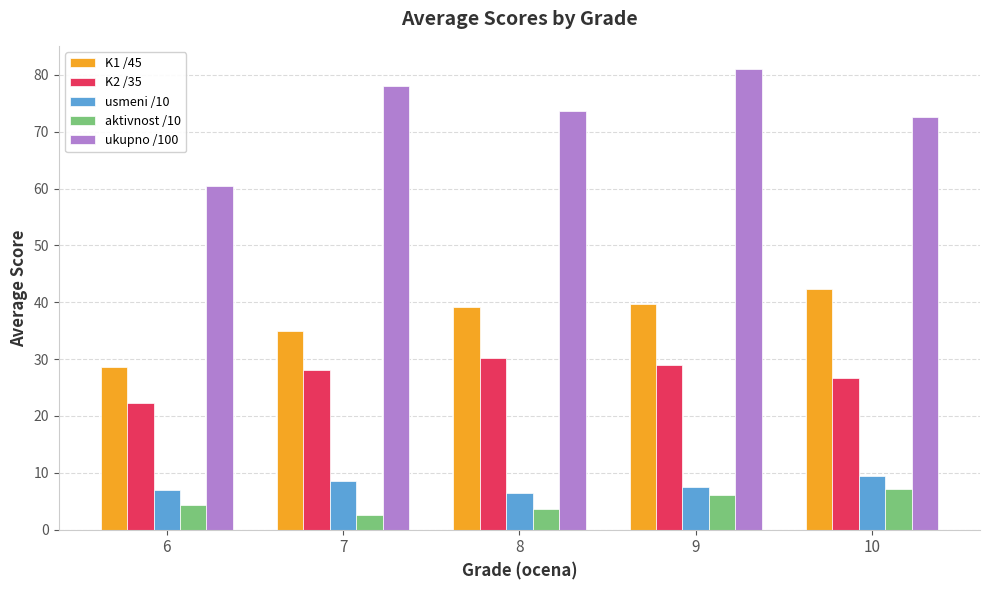

Is the value of K1 /45 at 9 greater than the value of K2 /35 at 8?

Yes